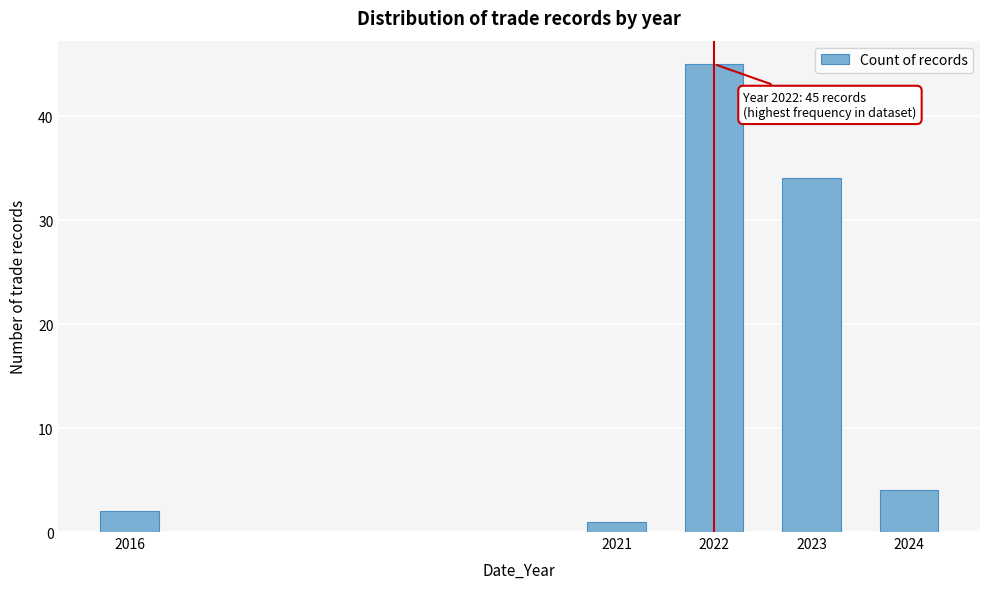

Reading left to right, extract all data points from this chart.

2016=2	2021=1	2022=45	2023=34	2024=4